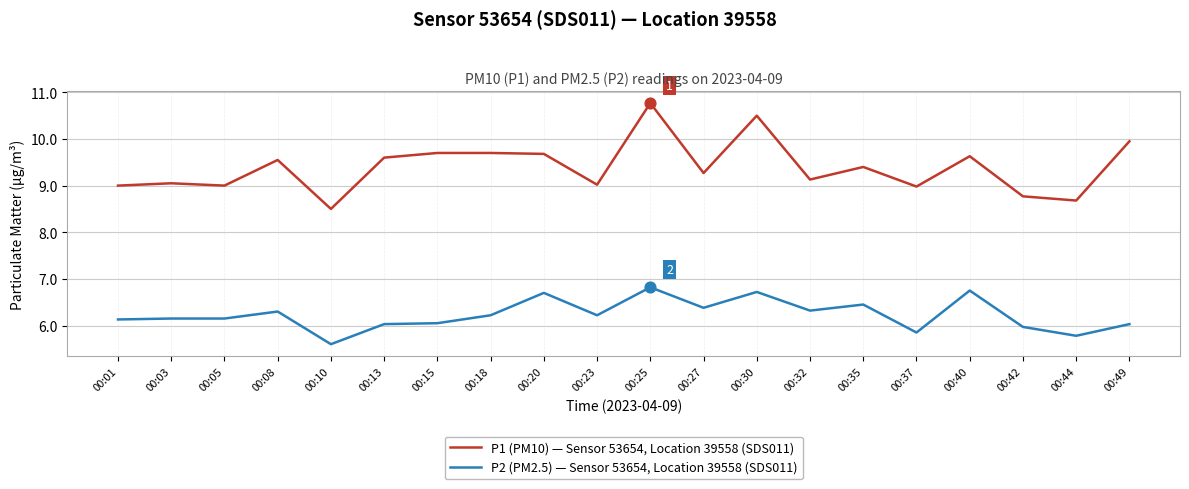

What is the spread (max minus min) of values at 00:01?

2.9